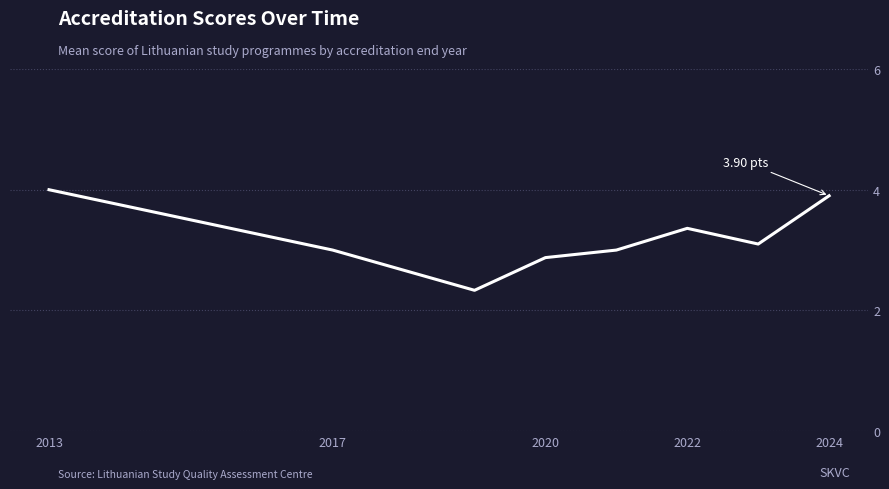

How many lines are shown in the chart?

1